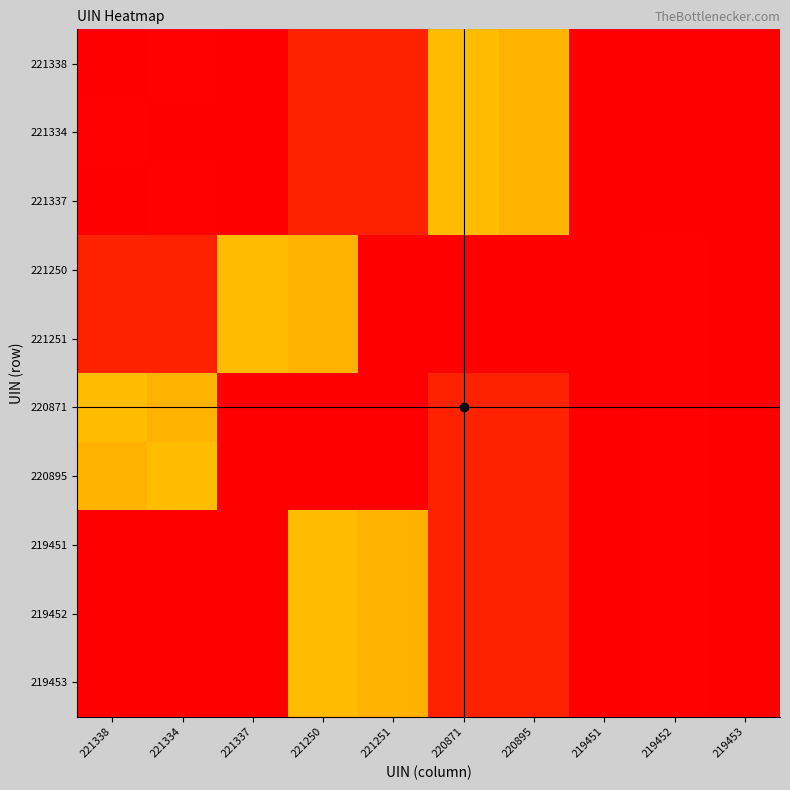

What is the spread (max minus min) of values at 220871?

1.0